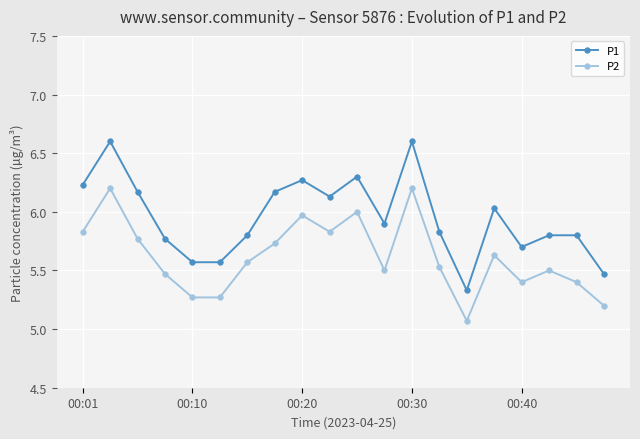

True or false: P2 and P1 cross at least once.

False